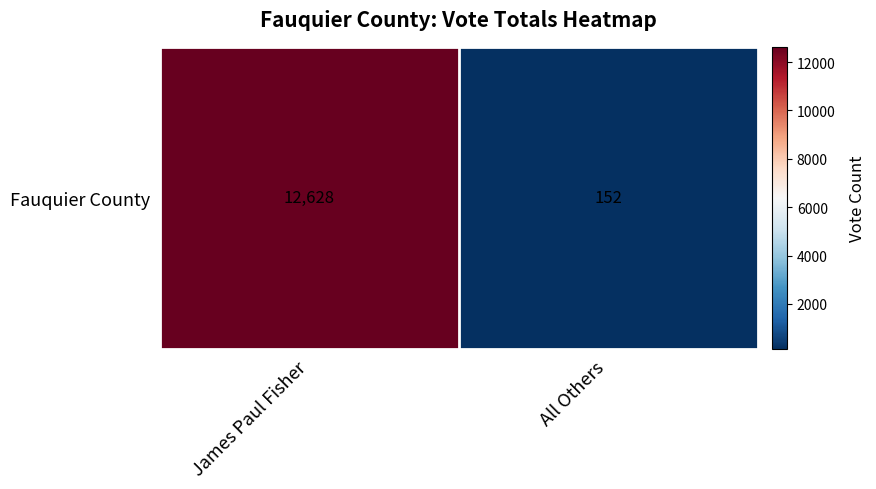

The value at All Others is 45. True or false?

False